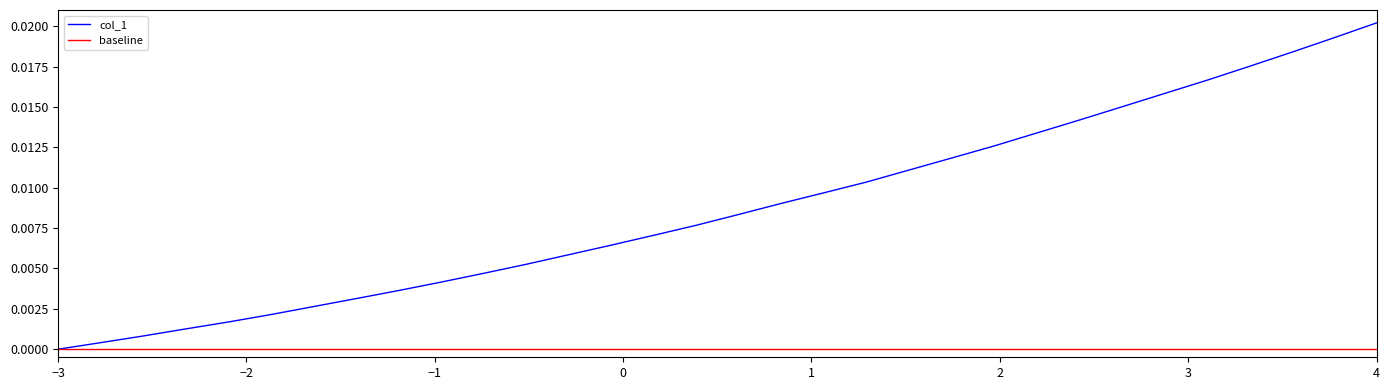

Which series has the largest range (max minus min)?

col_1